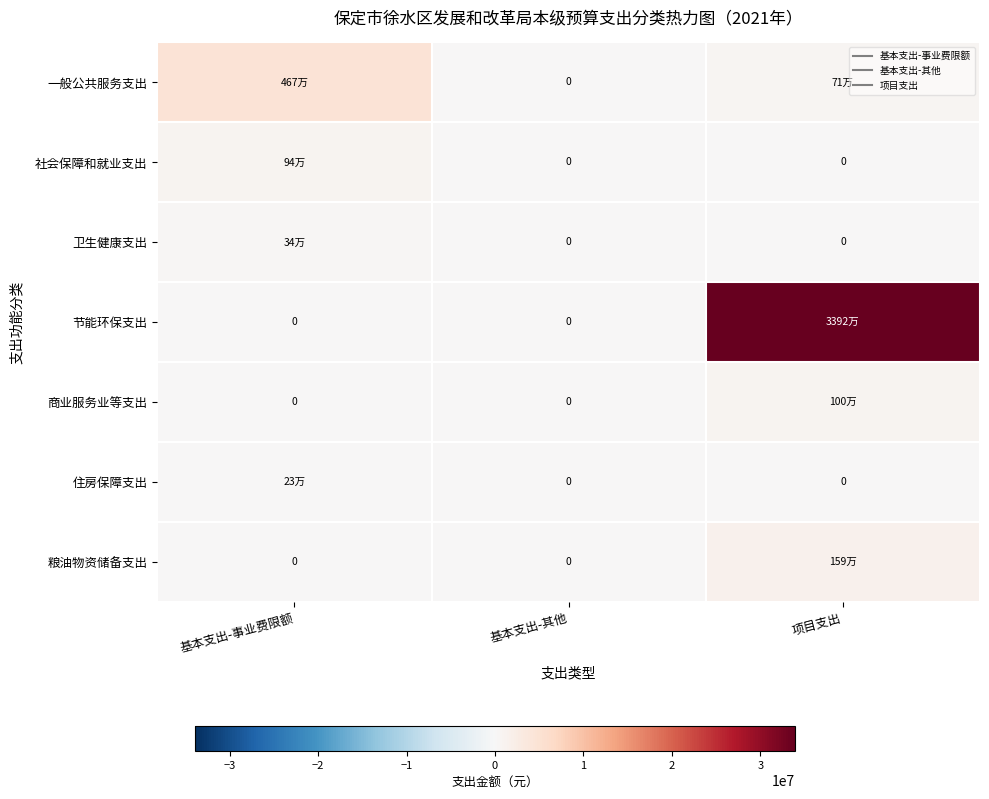

How many values in the 粮油物资储备支出 series exceed 0?

1